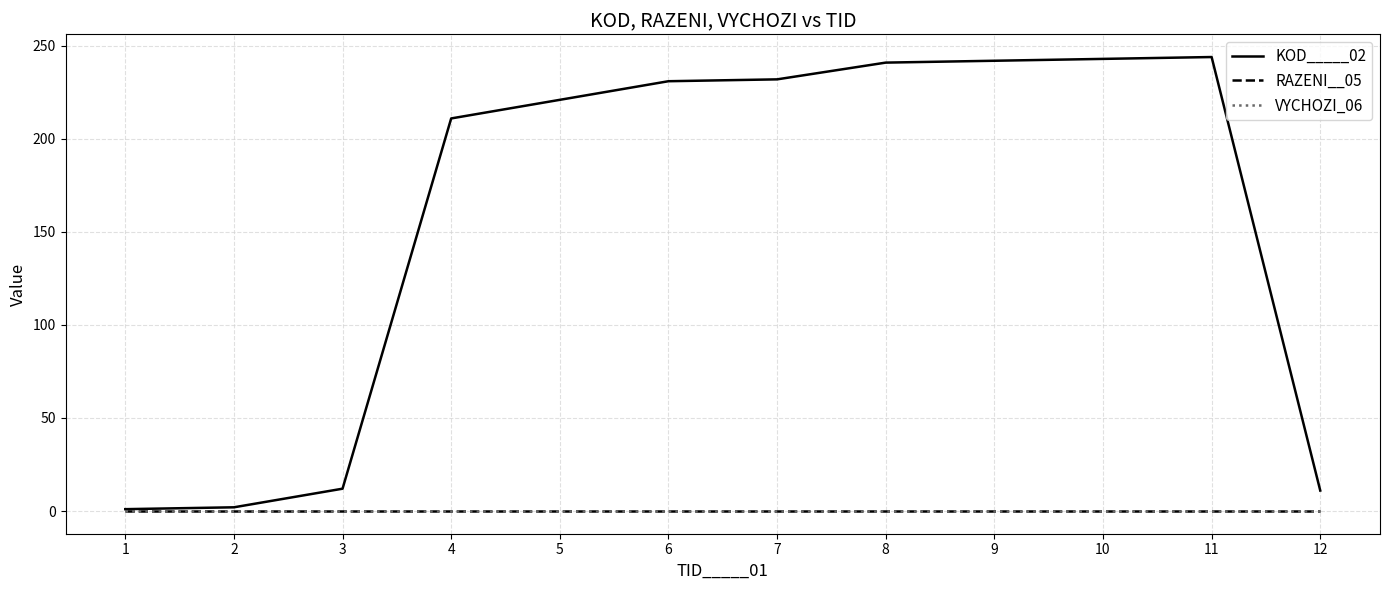

True or false: RAZENI__05 and KOD_____02 cross at least once.

False